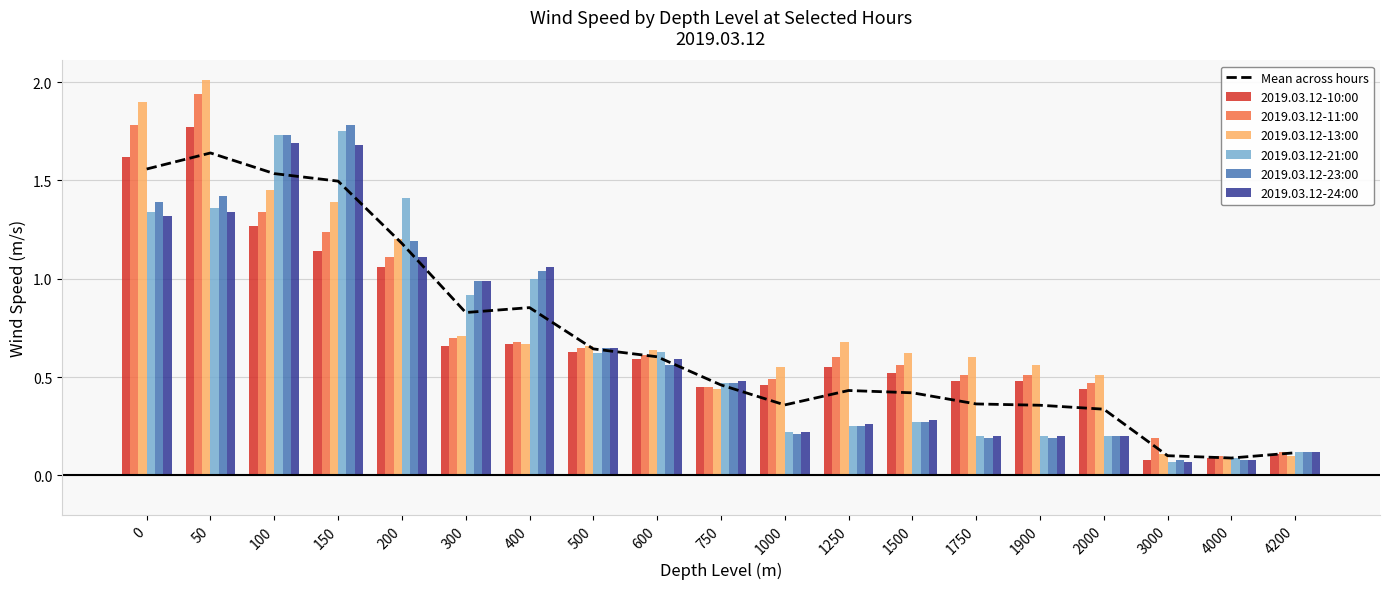

At which category is the sum across all series the highest?

50